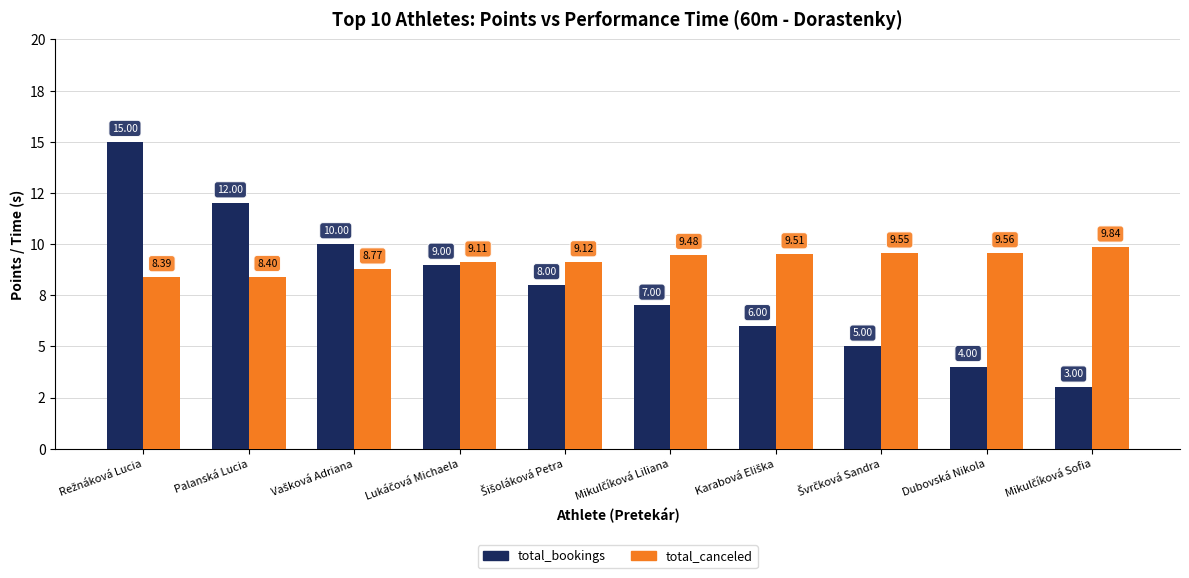

What are all the series names shown in the legend?

total_bookings, total_canceled